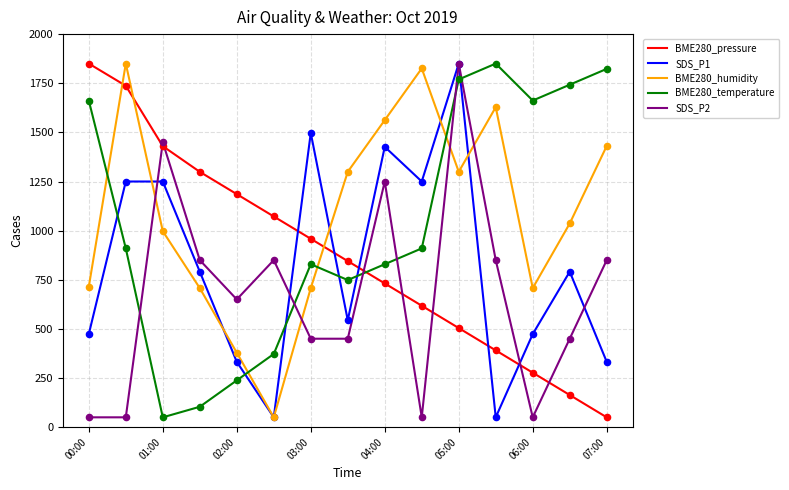

Which series ends up on top after the final intersection of BME280_temperature and SDS_P2?

BME280_temperature